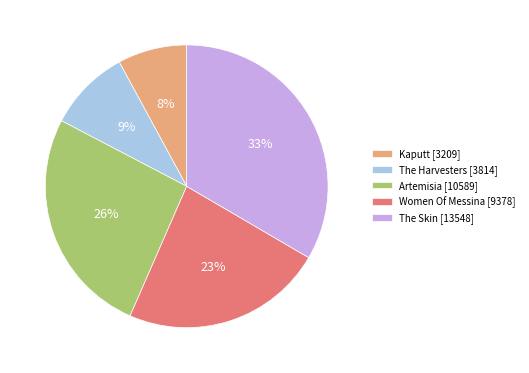

To the nearest percent, what is the combined percentage of Women Of Messina and Artemisia?

49%